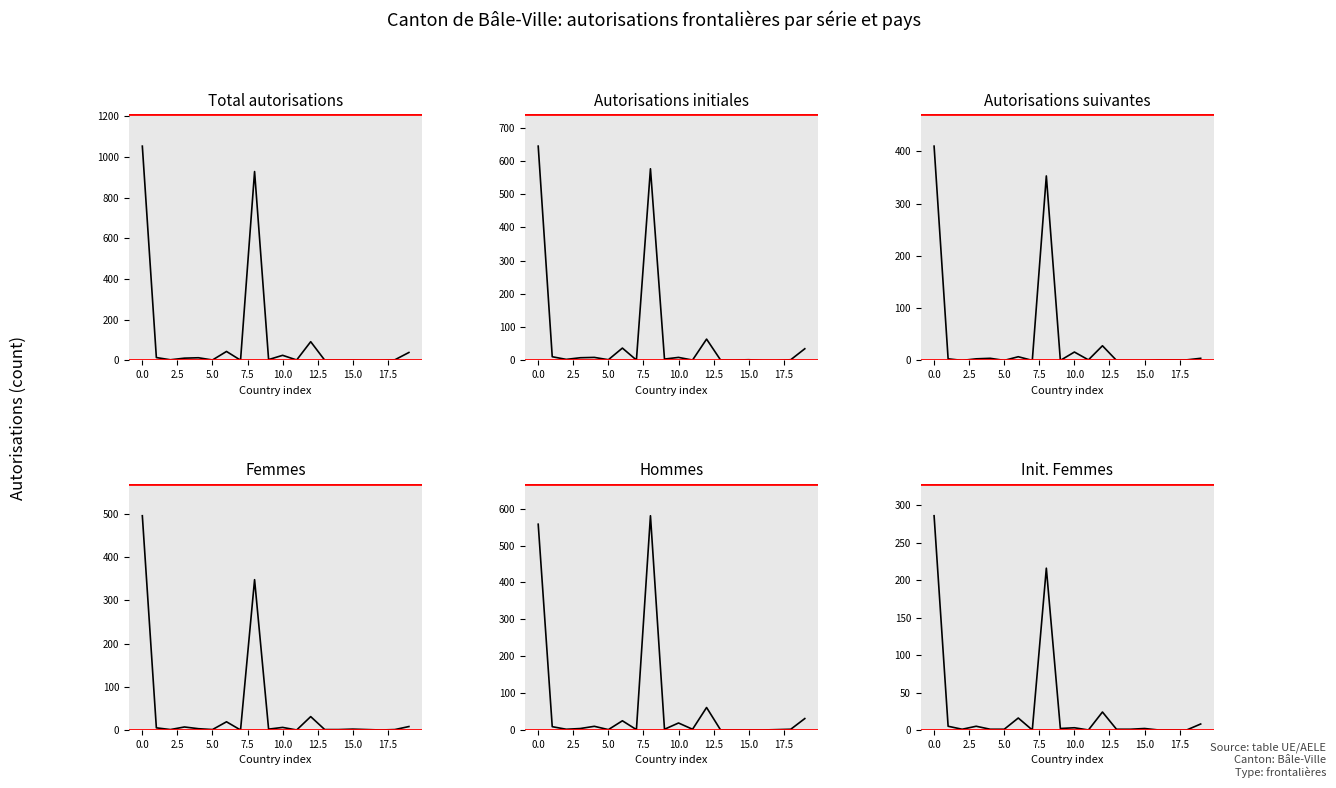

What is the total value across all series at 15.0?

3